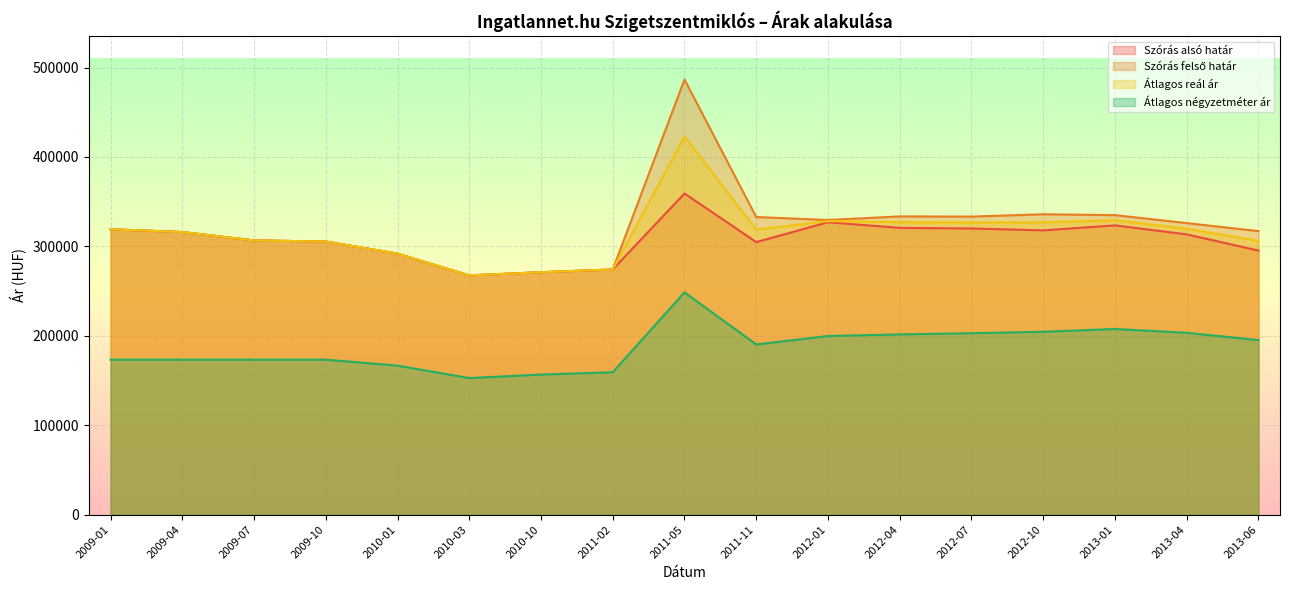

Which series has the largest total across all categories?

Szórás felső határ